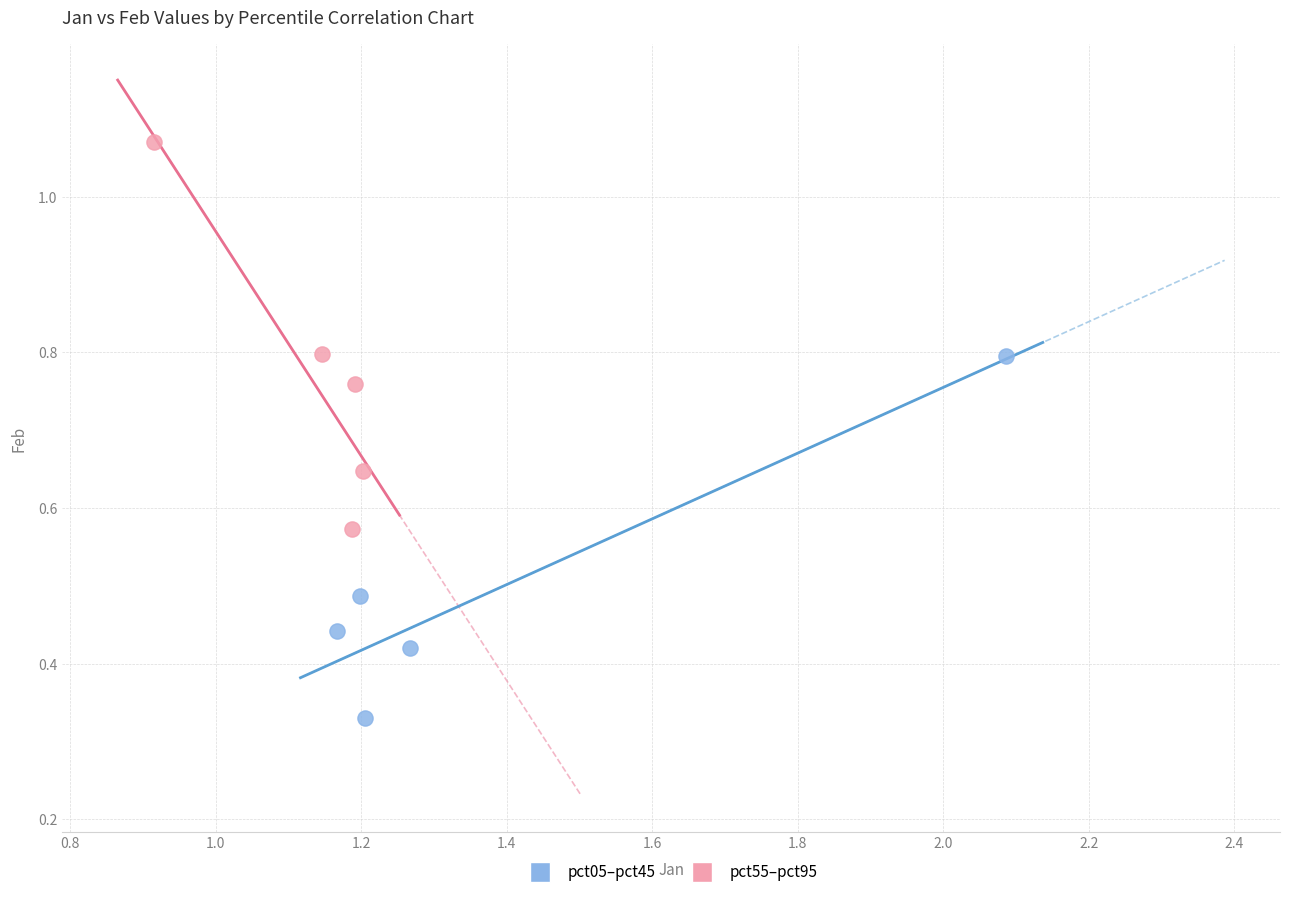

Which series has the largest Y range (max minus min)?

pct55–pct95